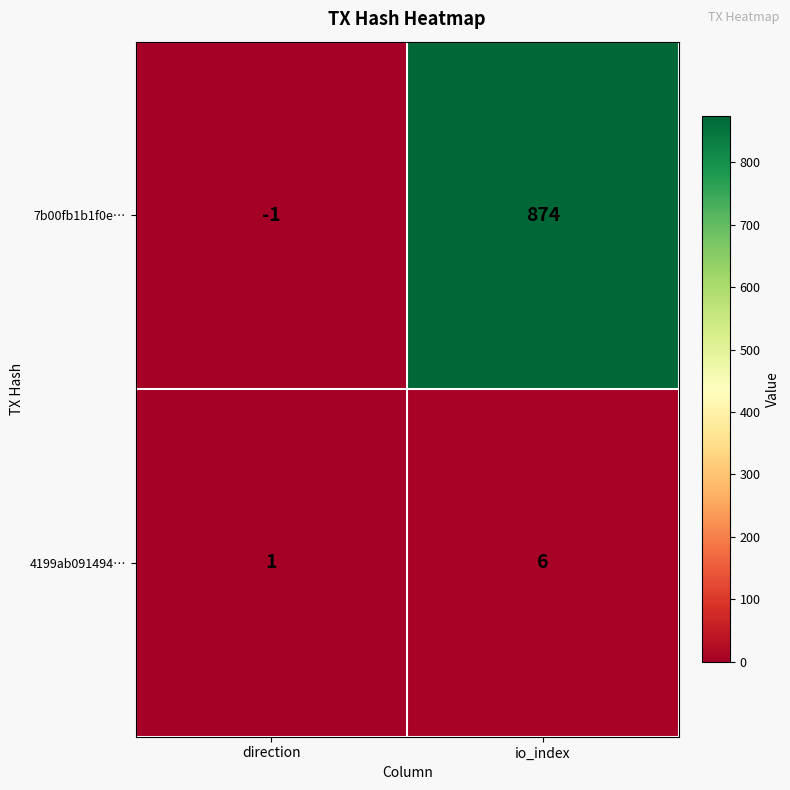

Which series has the largest total across all categories?

7b00fb1b1f0e…